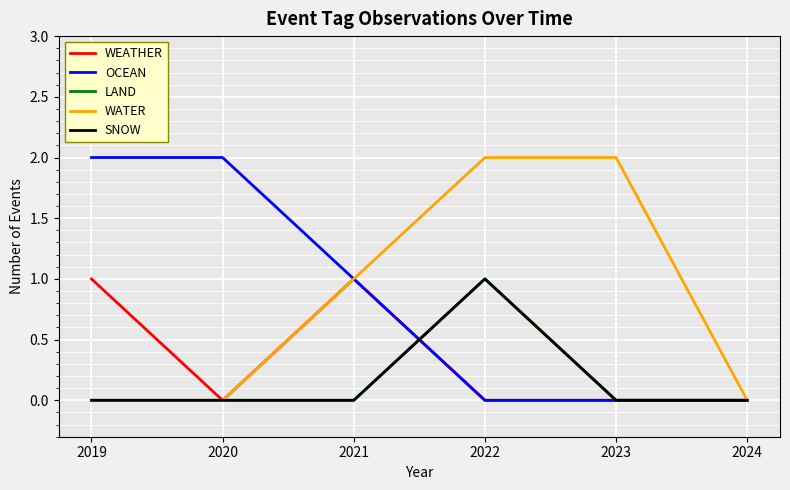

Is the value of WEATHER at 2021 greater than the value of LAND at 2022?

No